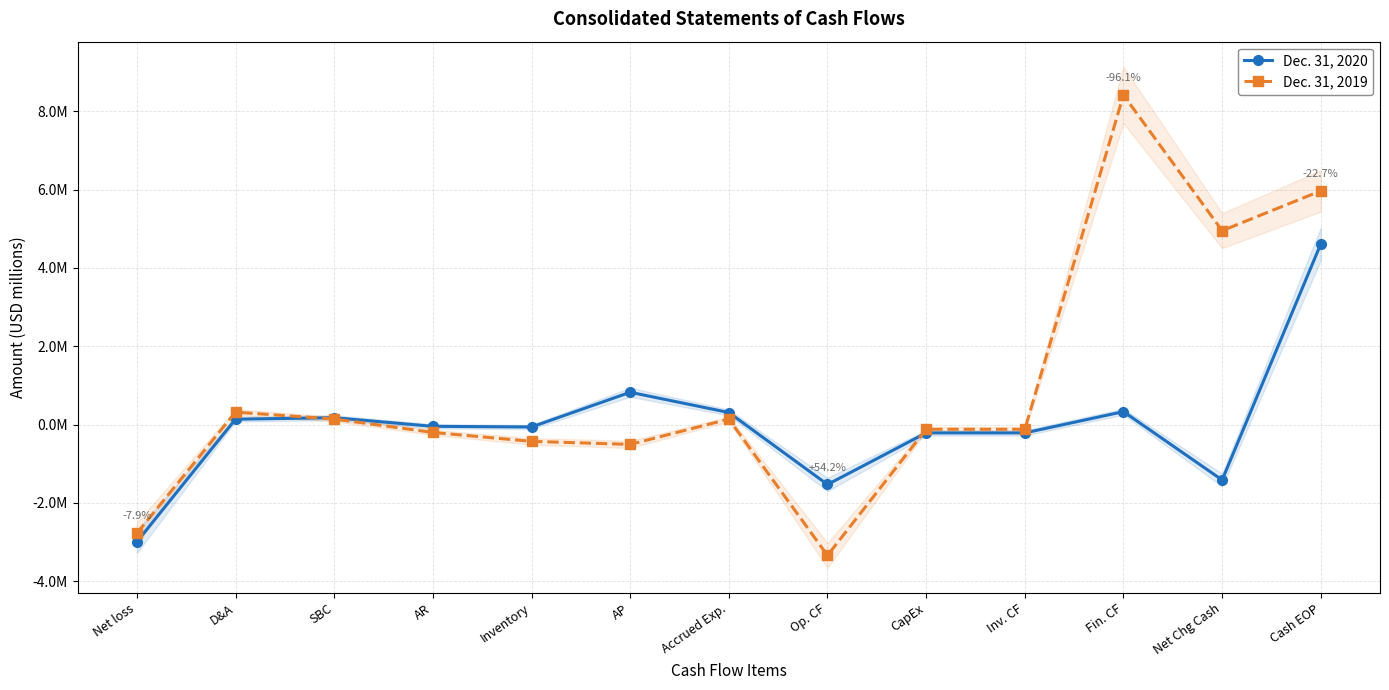

List the series in order of their overall mean, lowest first.

Dec. 31, 2020, Dec. 31, 2019